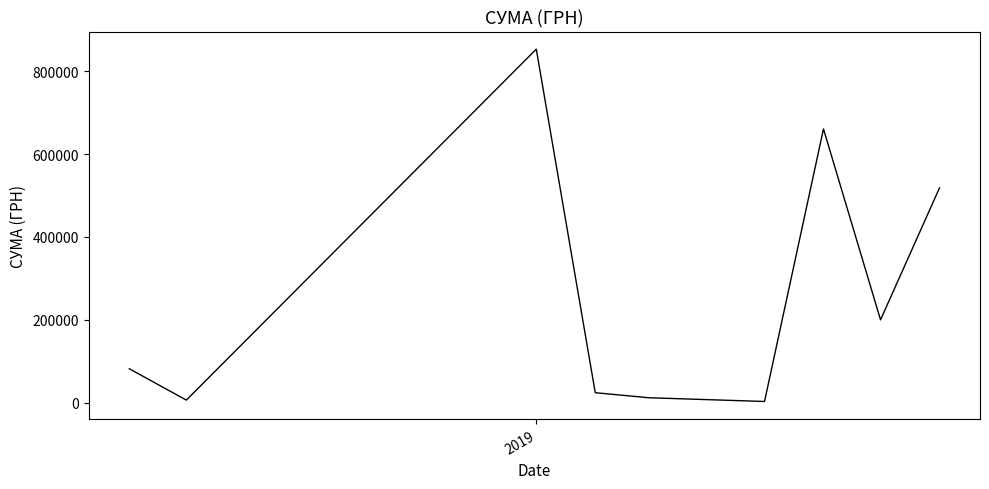

What is the greatest value displayed?

853077.2